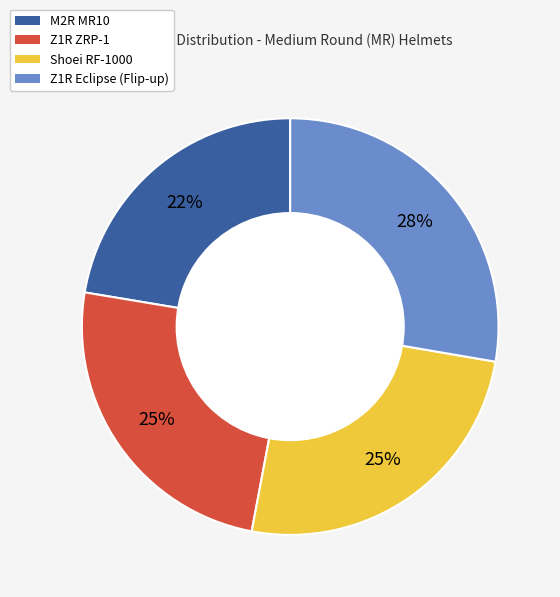

What is the ratio of the value at Shoei RF-1000 to the value at M2R MR10?

1.1